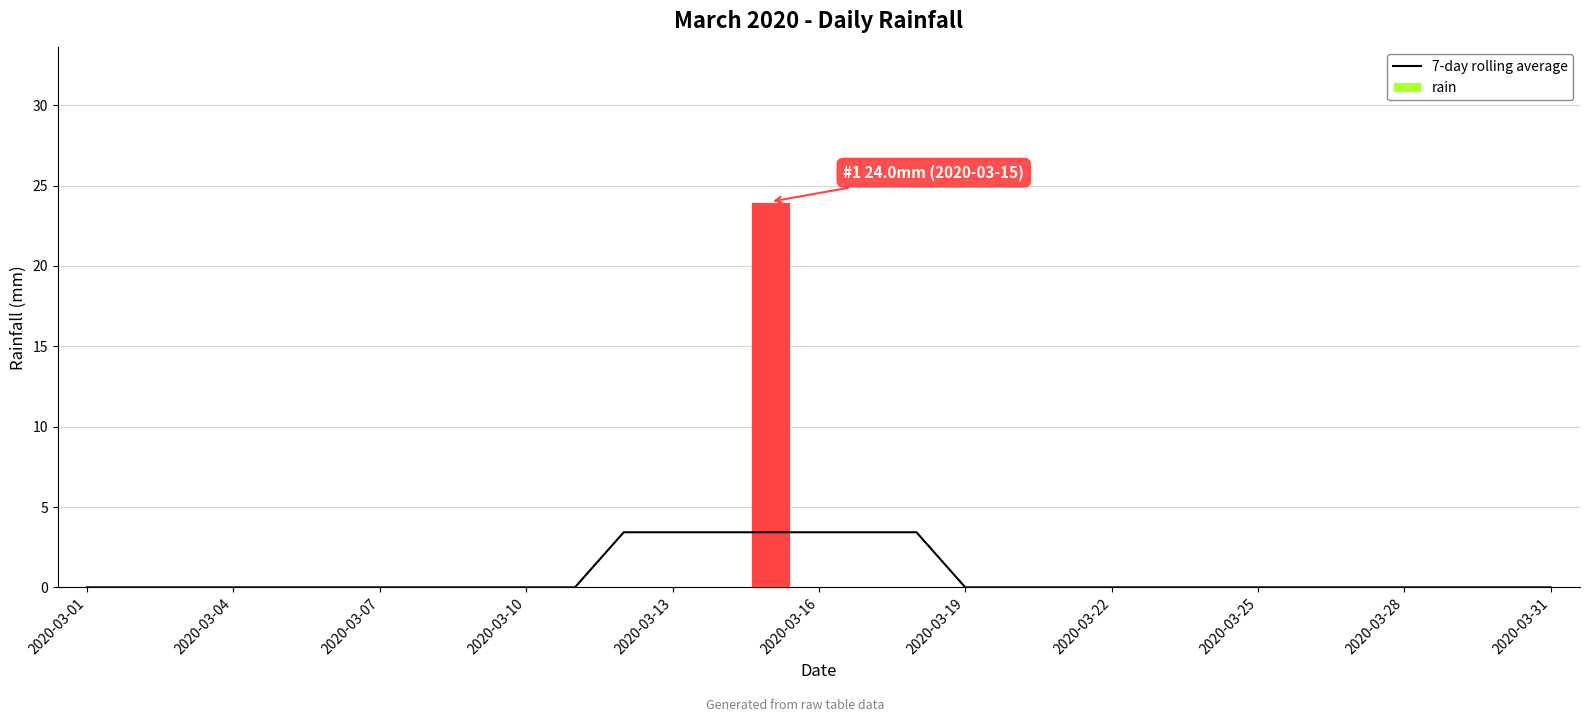

What is the sum of all rain values?

24